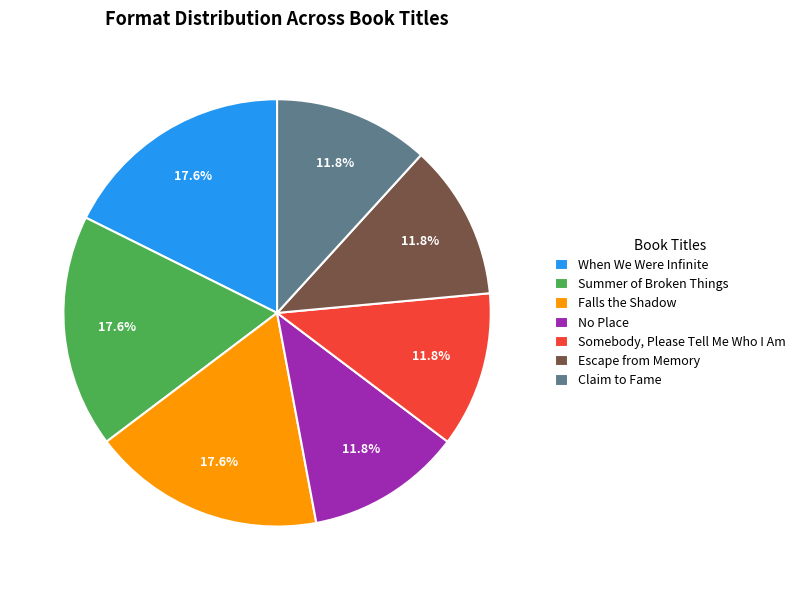

Is there a majority slice in this chart?

No